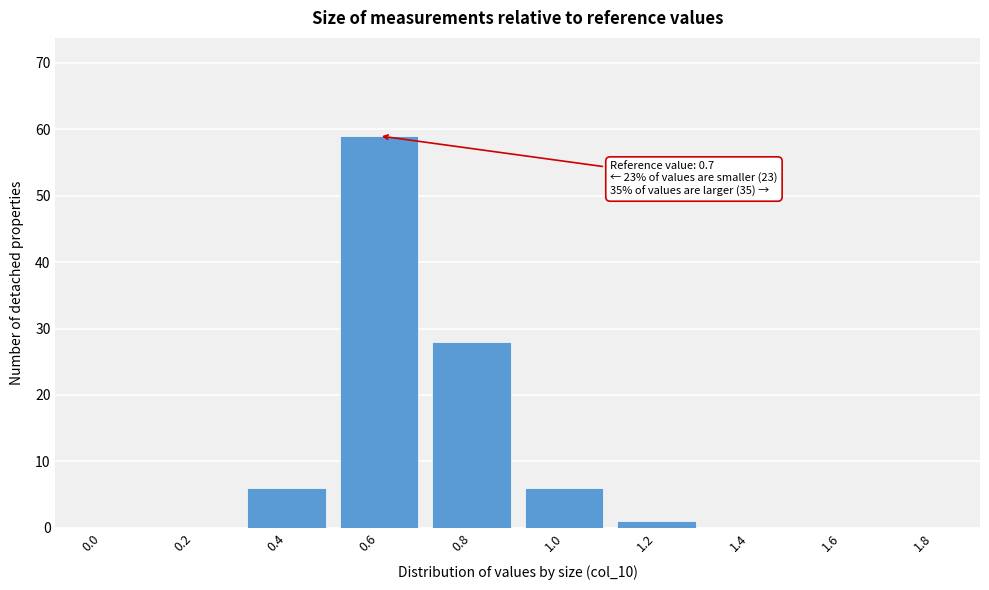

Reading left to right, extract all data points from this chart.

0.0=0	0.2=0	0.4=6	0.6=59	0.8=28	1.0=6	1.2=1	1.4=0	1.6=0	1.8=0